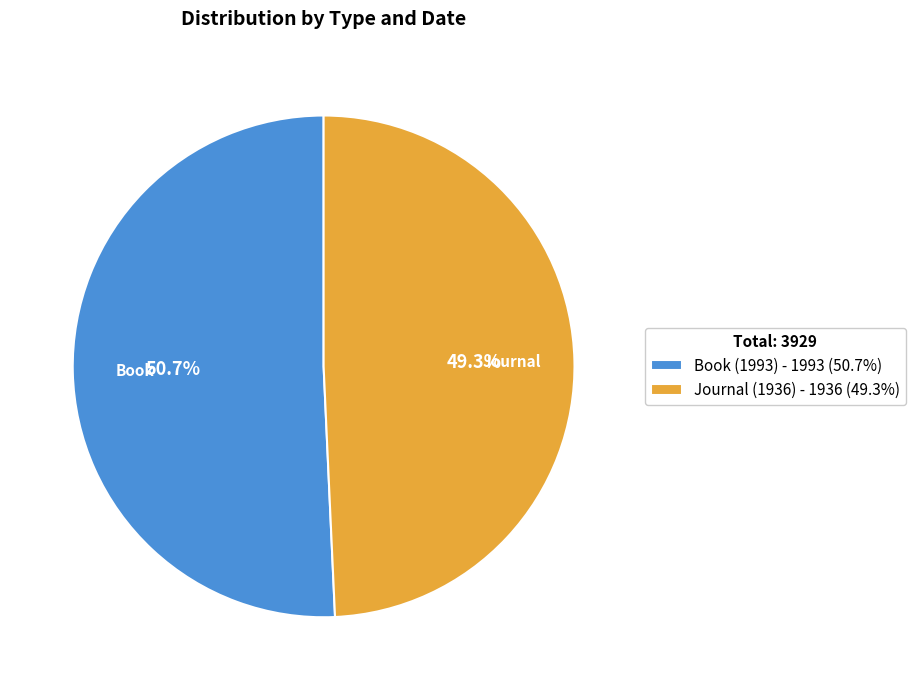

How many segments does this pie chart have?

2